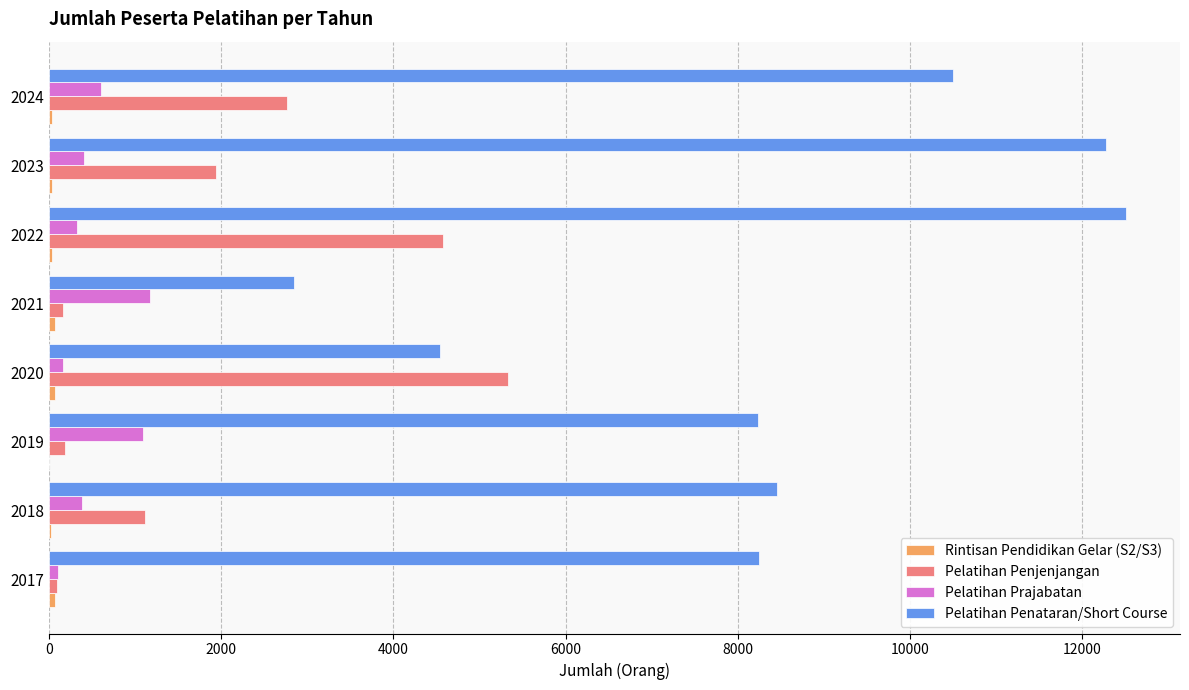

What is the sum of all Pelatihan Penjenjangan values?

16174